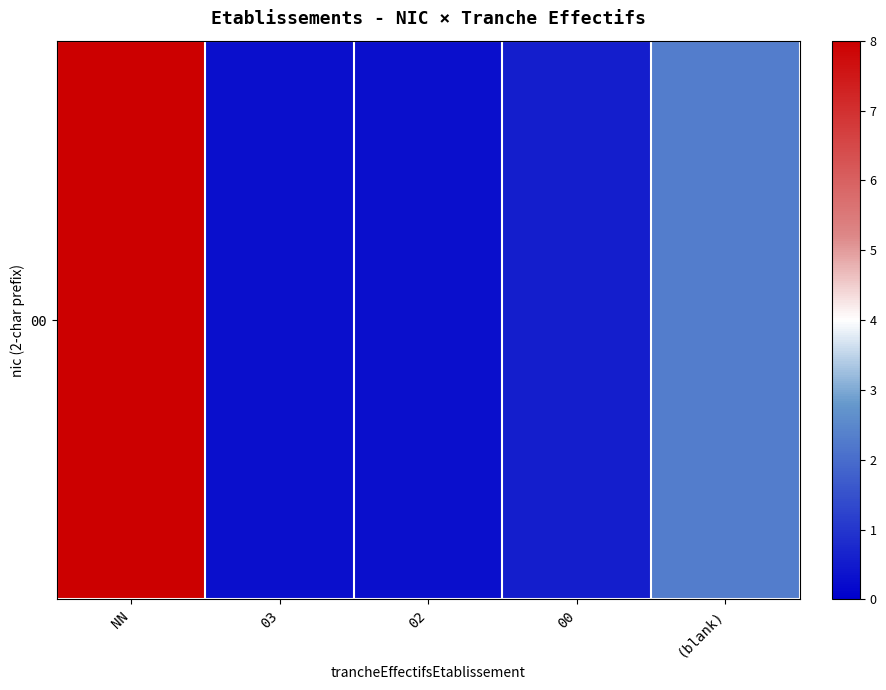

List the labels in order of value, largest first.

NN, (blank), 00, 03, 02